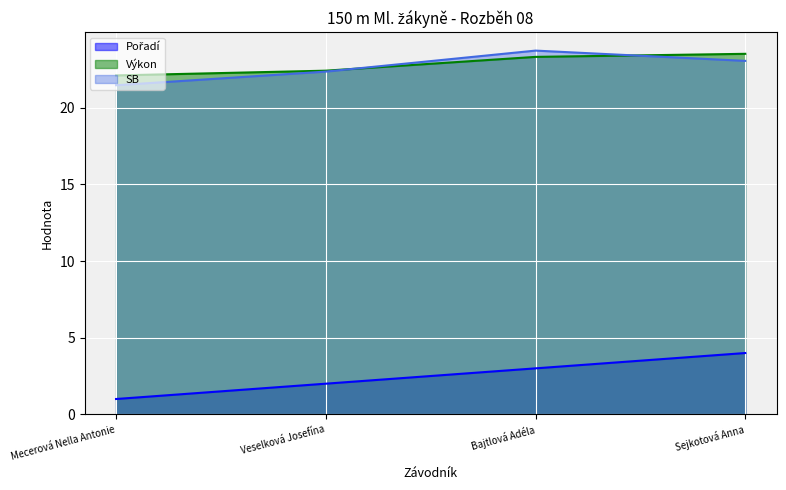

True or false: Výkon and Pořadí intersect in this chart.

False